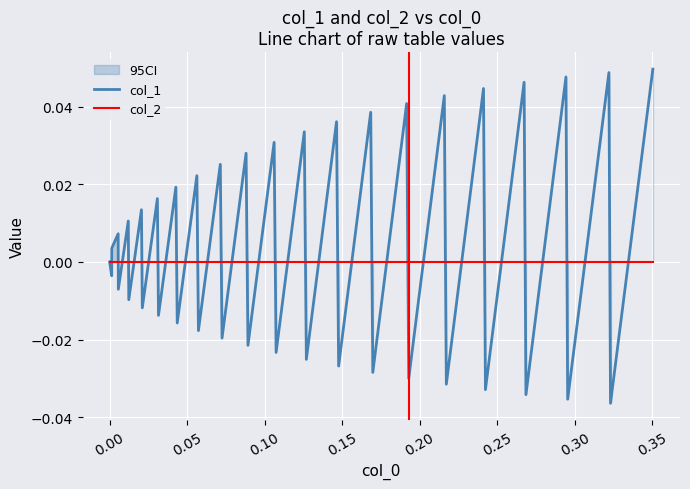

What are all the series names shown in the legend?

col_1, col_2